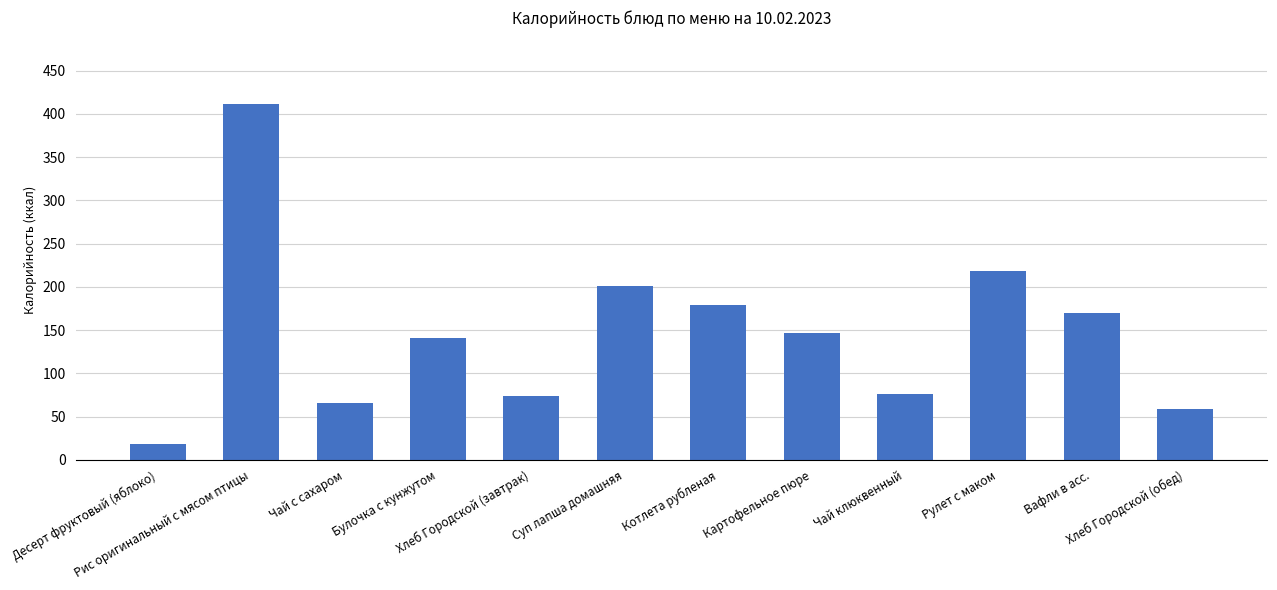

What is the ratio of the value at Вафли в асс. to the value at Картофельное пюре?

1.2